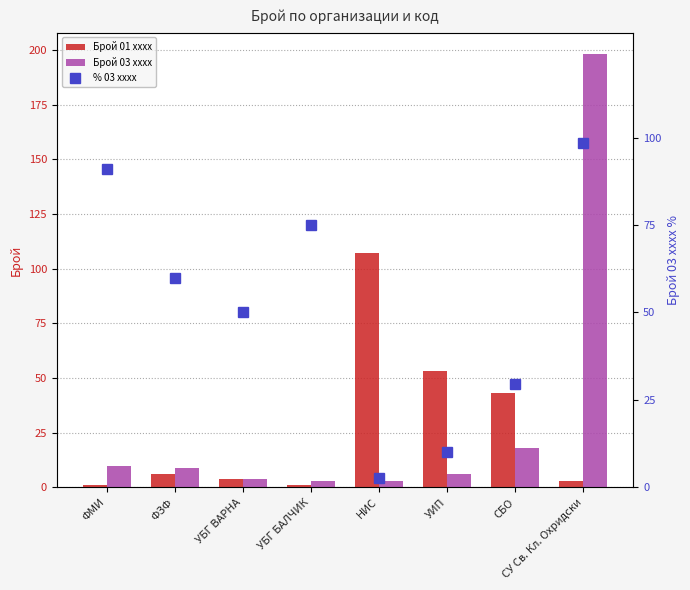

Rank the series at ФМИ from highest to lowest value.

% 03 xxxx, Брой 03 xxxx, Брой 01 xxxx